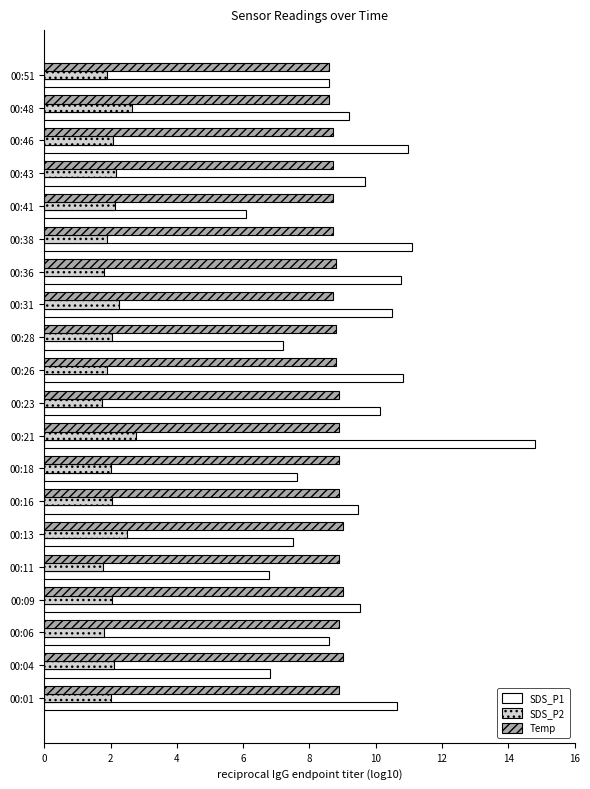

Count the number of data series in this chart.

3